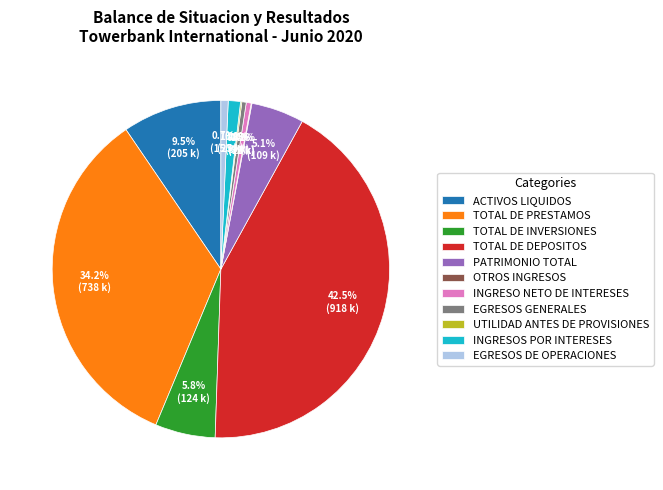

To the nearest percent, what is the combined percentage of INGRESO NETO DE INTERESES and ACTIVOS LIQUIDOS?

10%